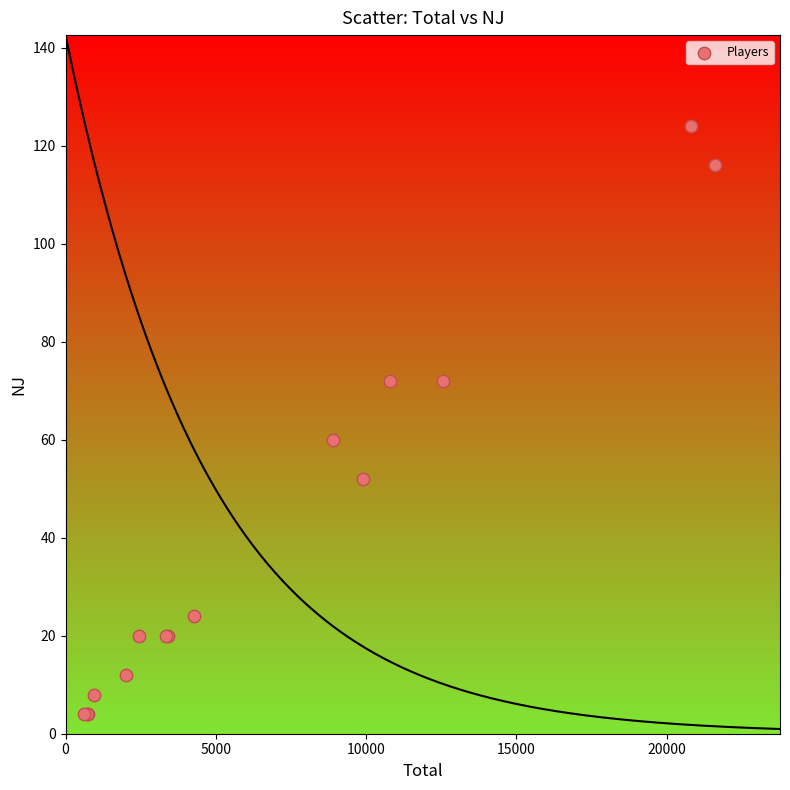

What Y value in the scatter plot is closest to 64?

60